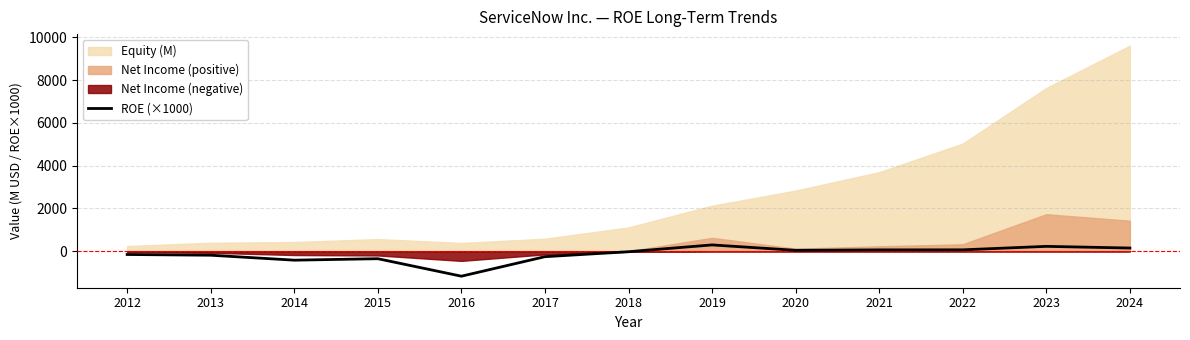

What is the highest value of the ROE (×1000) series?

294.5